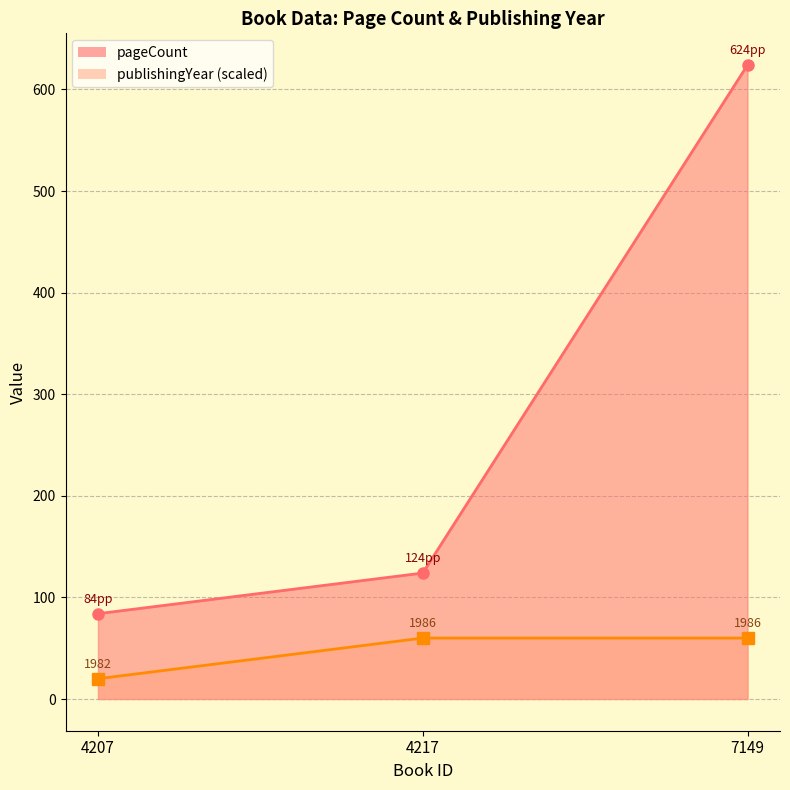

Which series has the largest total across all categories?

pageCount